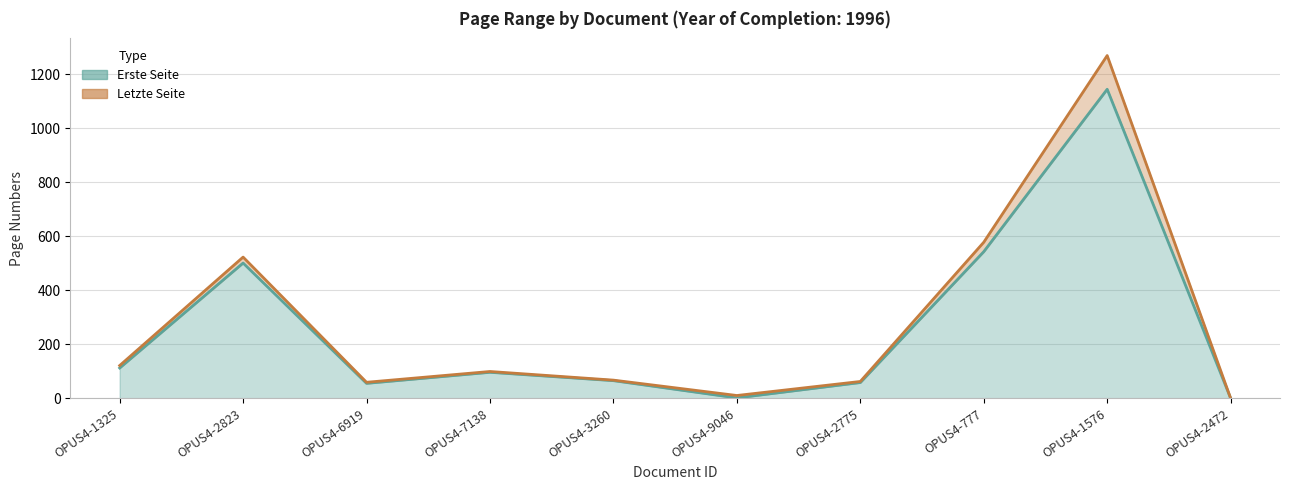

List the labels in order of Erste Seite value, smallest first.

OPUS4-2472, OPUS4-9046, OPUS4-6919, OPUS4-2775, OPUS4-3260, OPUS4-7138, OPUS4-1325, OPUS4-2823, OPUS4-777, OPUS4-1576